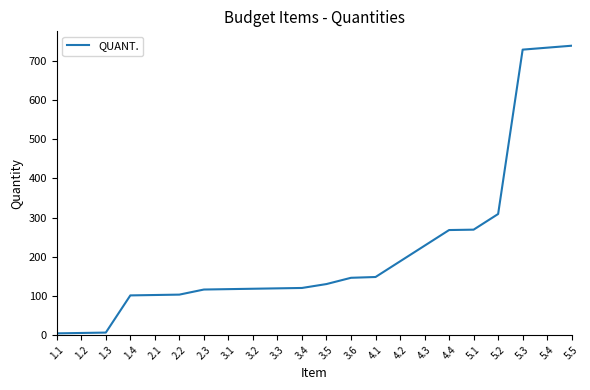

What is the change in value from 1.4 to 5.1?

+168